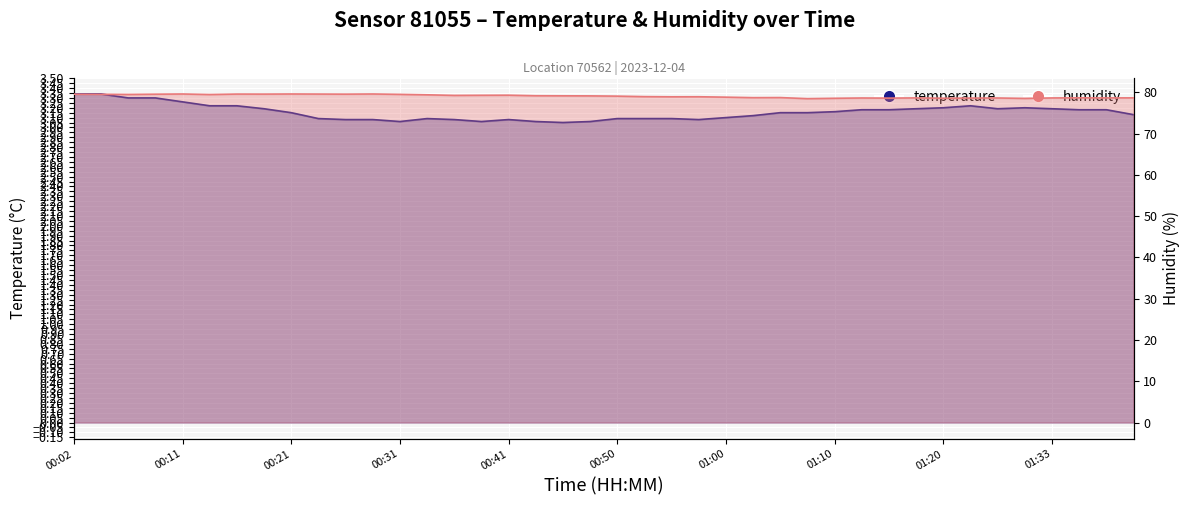

Read the temperature value at 00:43.

3.1